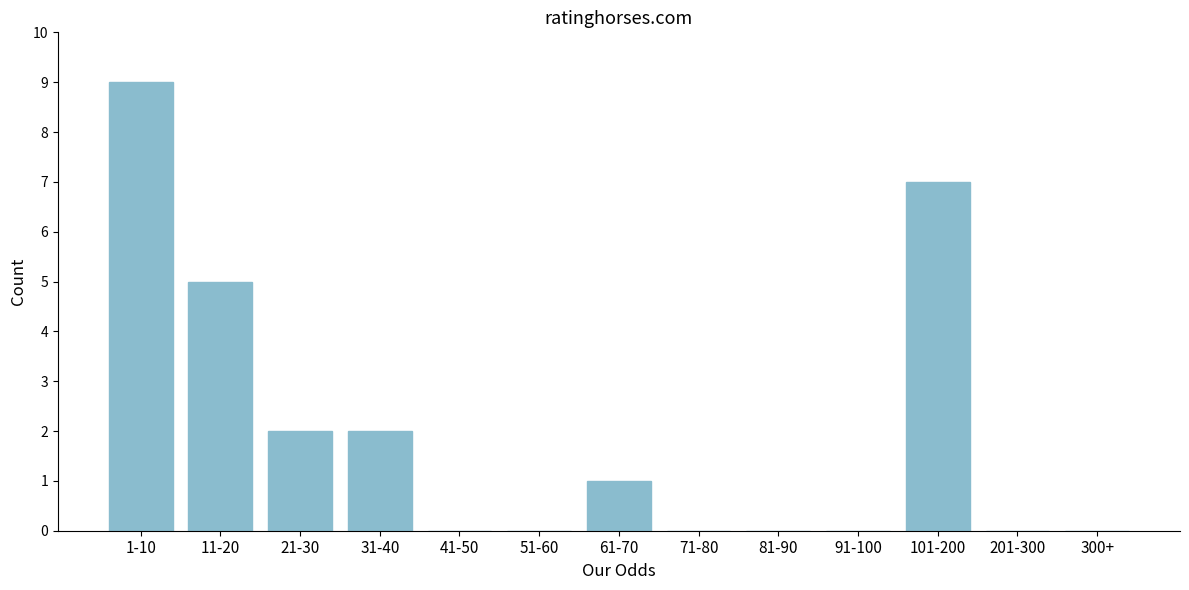

Reading right to left, transcribe all the data shown in this chart.

300+=0	201-300=0	101-200=7	91-100=0	81-90=0	71-80=0	61-70=1	51-60=0	41-50=0	31-40=2	21-30=2	11-20=5	1-10=9